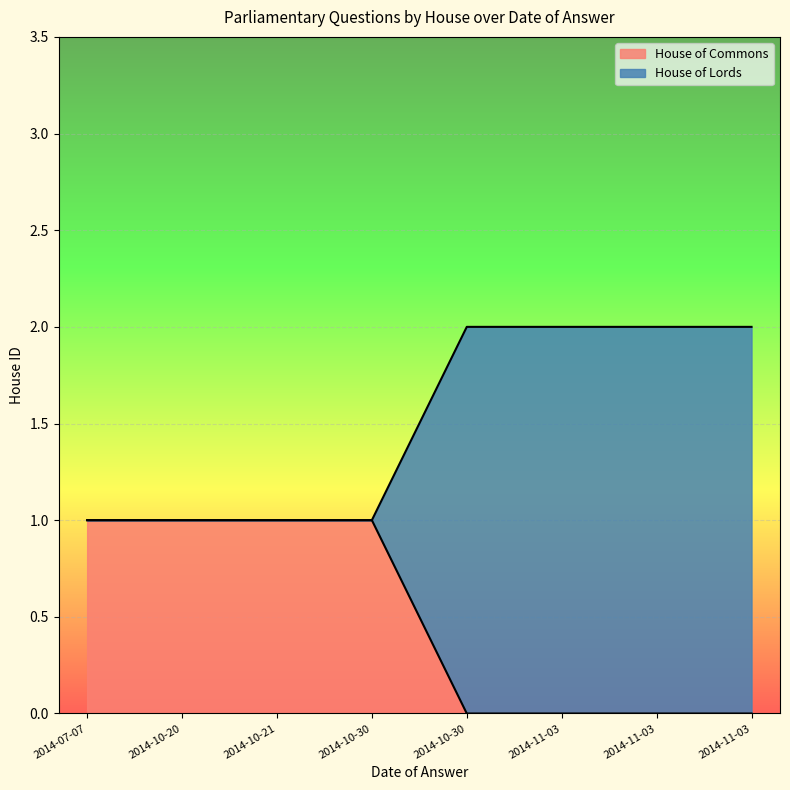

Does the chart display data point markers on the line(s)?

No